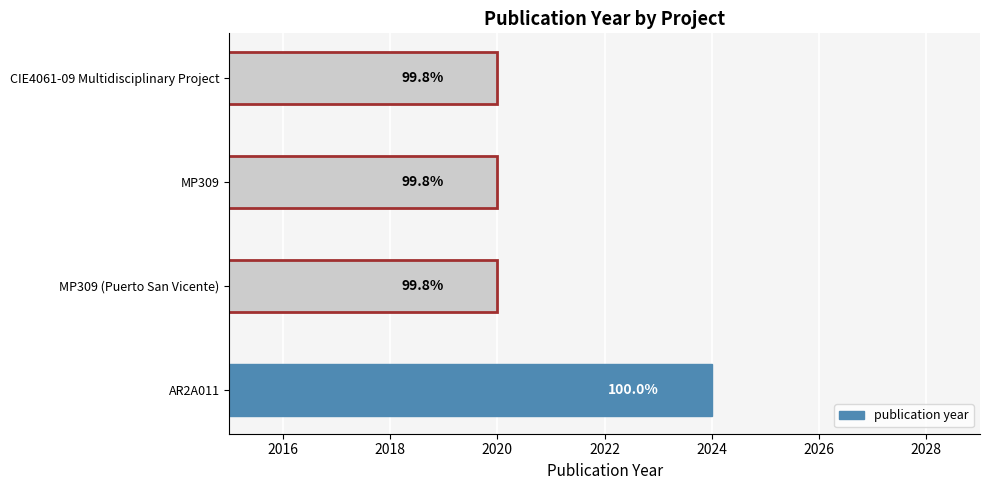

How many bars are there in total?

4